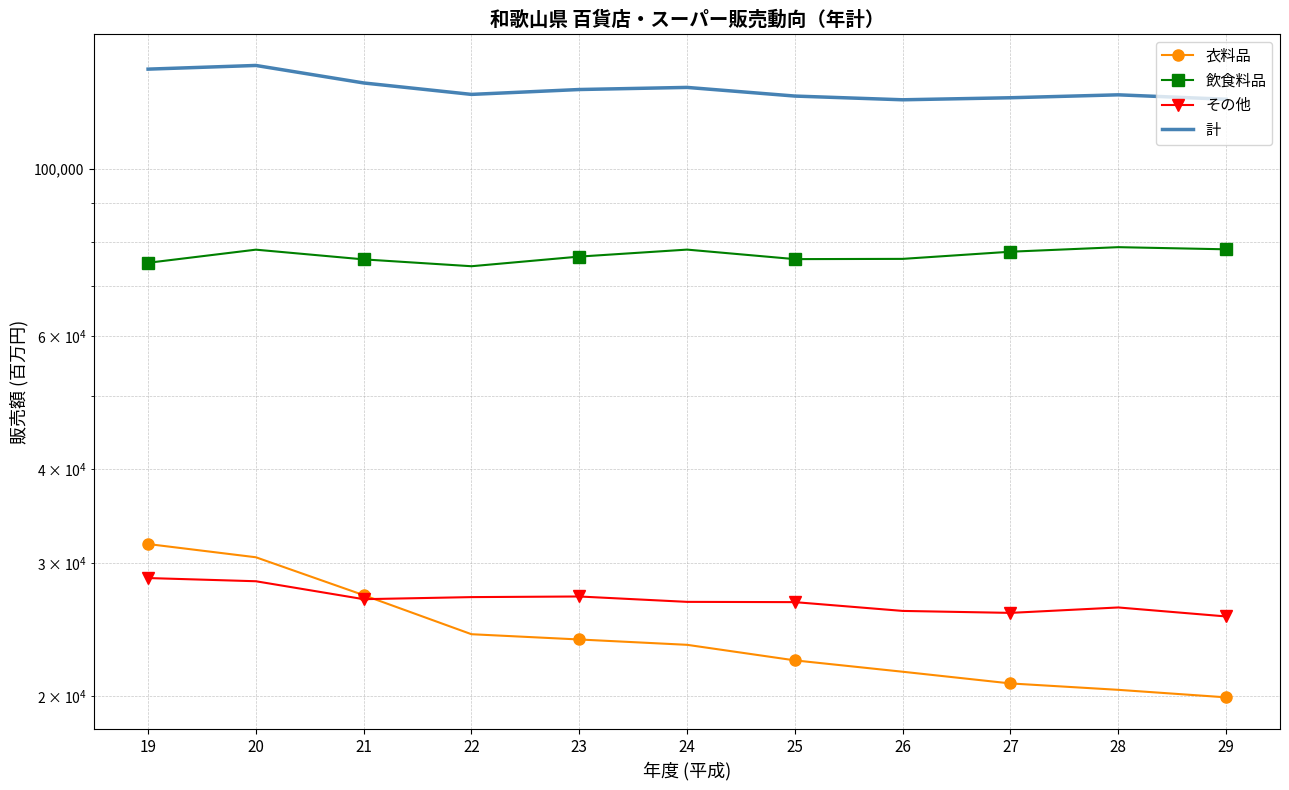

At which label is 衣料品 closest to 25872?

21